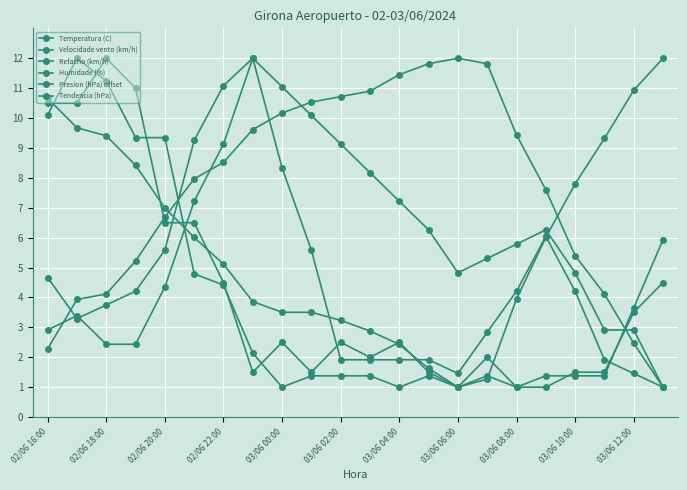

How many categories are shown in the chart?

22